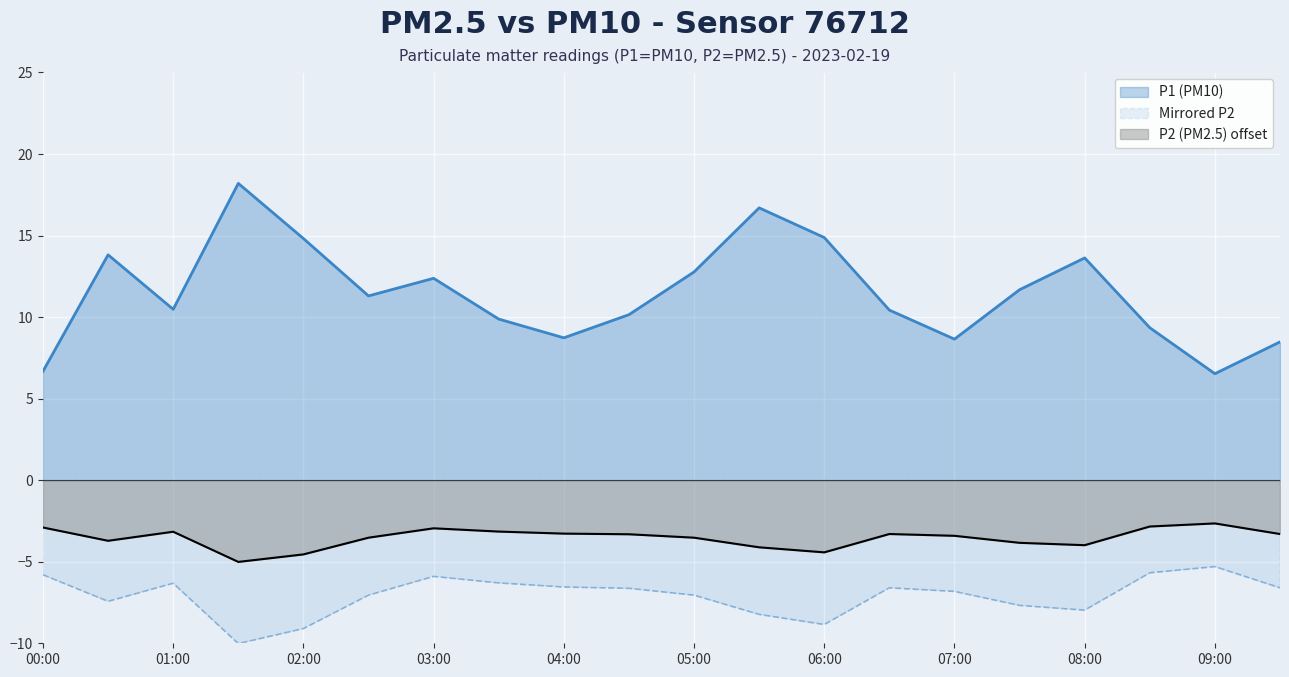

Reading left to right, list all the values displayed in this chart.

P1: 6.7	13.8	10.5	18.2	14.8	11.3	12.4	9.9	8.7	10.2	12.8	16.7	14.9	10.4	8.7	11.7	13.6	9.3	6.5	8.5
P2: -5.8	-7.4	-6.3	-10.0	-9.1	-7.0	-5.9	-6.3	-6.5	-6.6	-7.0	-8.2	-8.8	-6.6	-6.8	-7.7	-8.0	-5.7	-5.3	-6.6